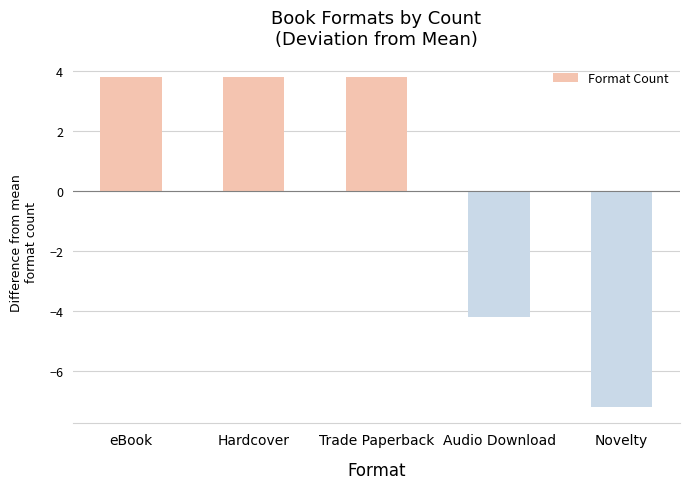

What value does the data have at eBook?

3.8